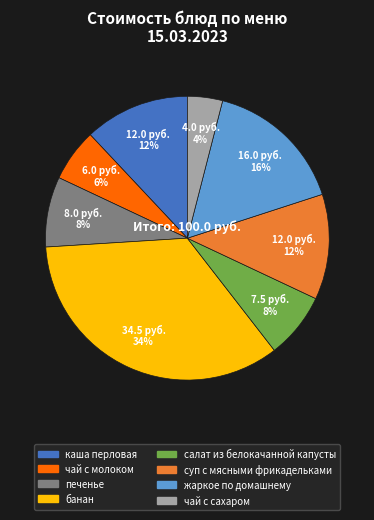

Which has a higher value, чай с сахаром or печенье?

печенье